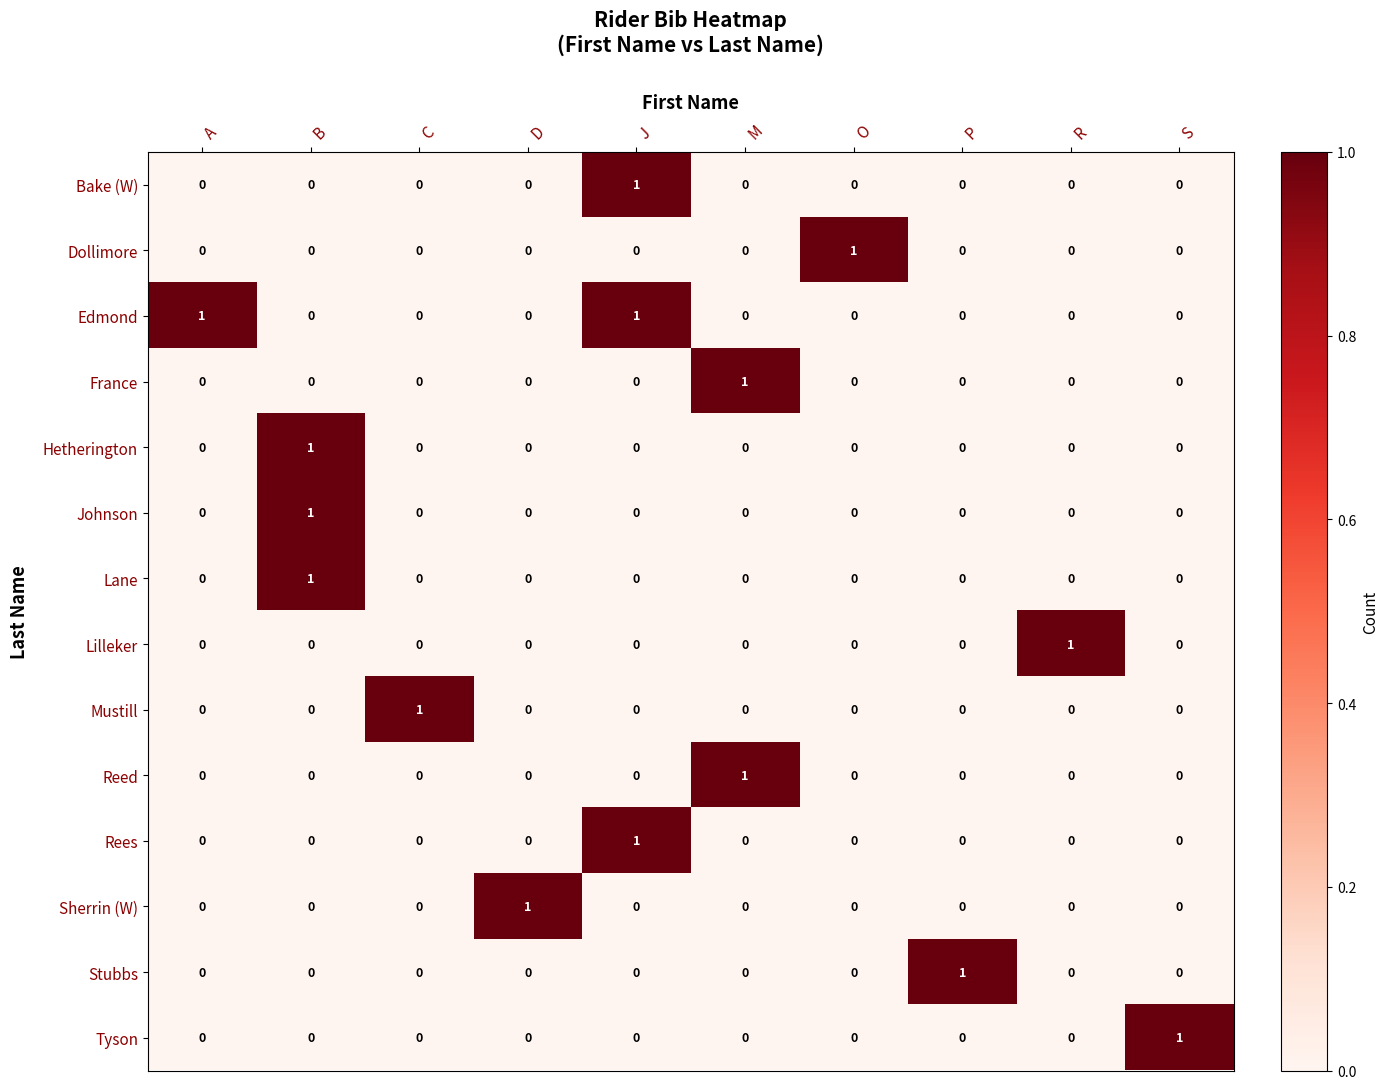

At how many categories does at least one series exceed 0?

10